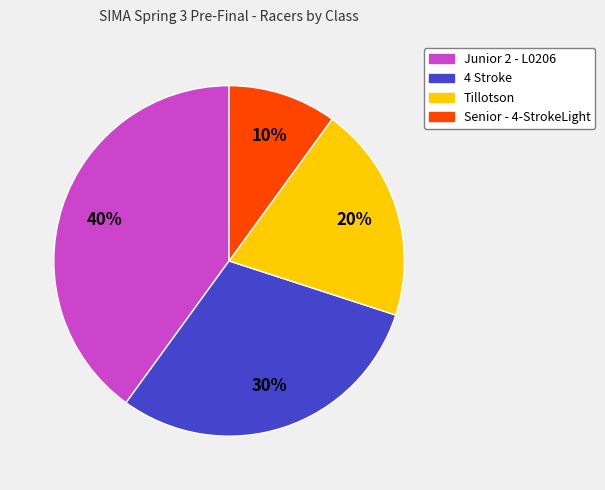

Which category has the biggest portion of the pie?

Junior 2 - L0206